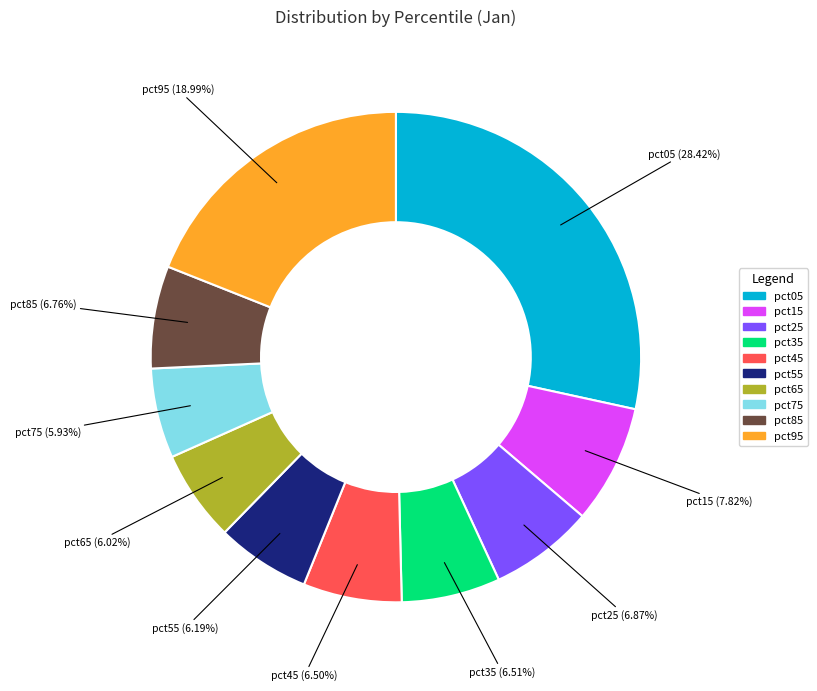

Which category has the biggest portion of the pie?

pct05